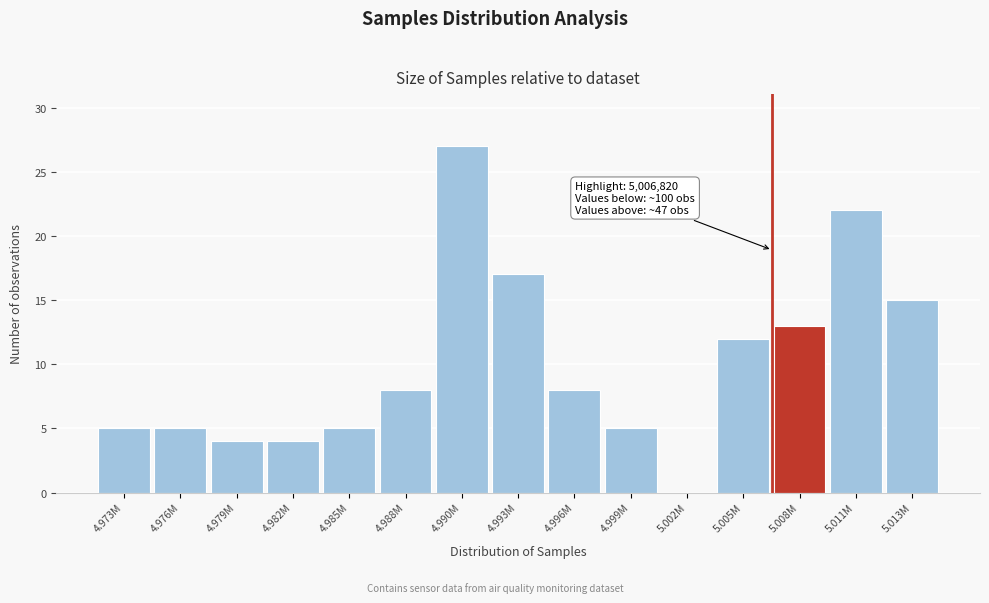

Reading left to right, list all the values displayed in this chart.

4.973M=5	4.976M=5	4.979M=4	4.982M=4	4.985M=5	4.988M=8	4.990M=27	4.993M=17	4.996M=8	4.999M=5	5.002M=0	5.005M=12	5.008M=13	5.011M=22	5.013M=15